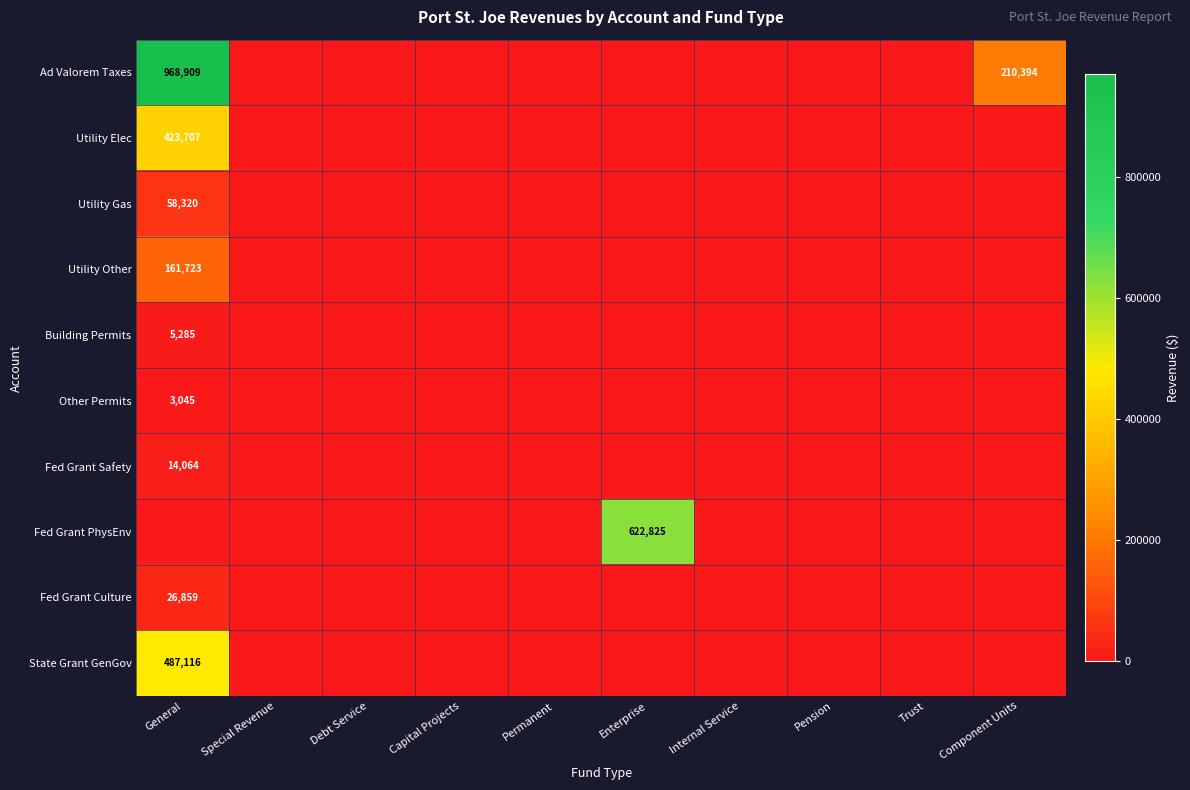

Is it true that Utility Elec equals 121689 at General?

False